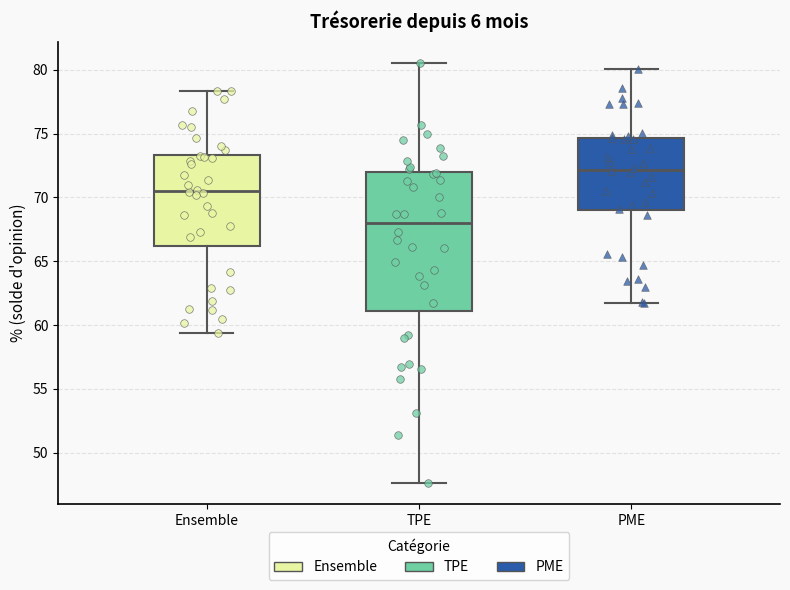

Where is the upper edge of the box for Ensemble on the y-axis? The values are not printed on the chart, so give them approximately, as read against the axis.

73.5